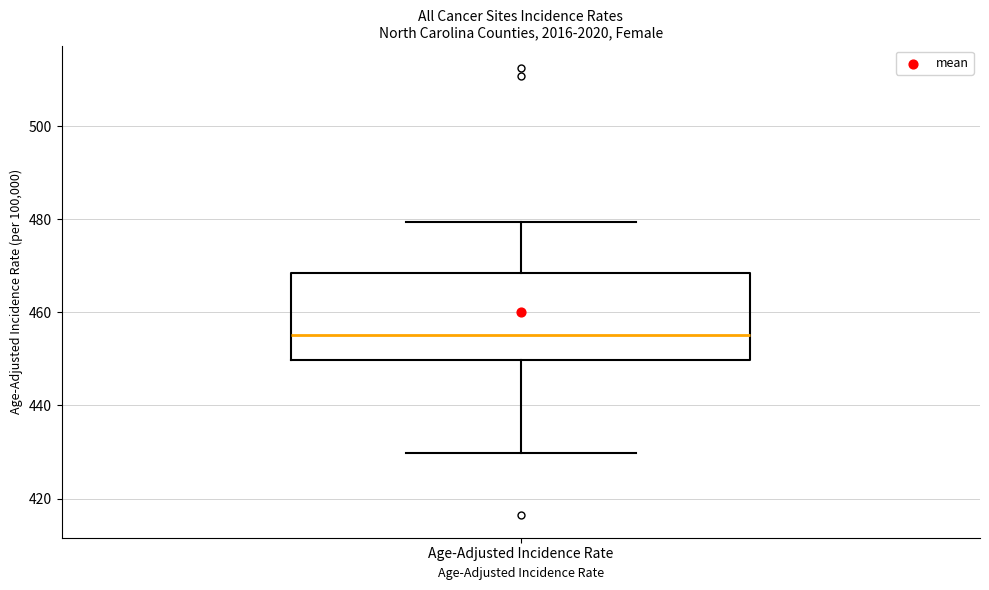

Transcribe this box plot: give where the median line is, the range the box spans, and where the two whiskers end, as read against the y-axis. The values are not printed on the chart, so give them approximately, as read against the axis.

median 456, box 450 to 468, whiskers 430 to 480